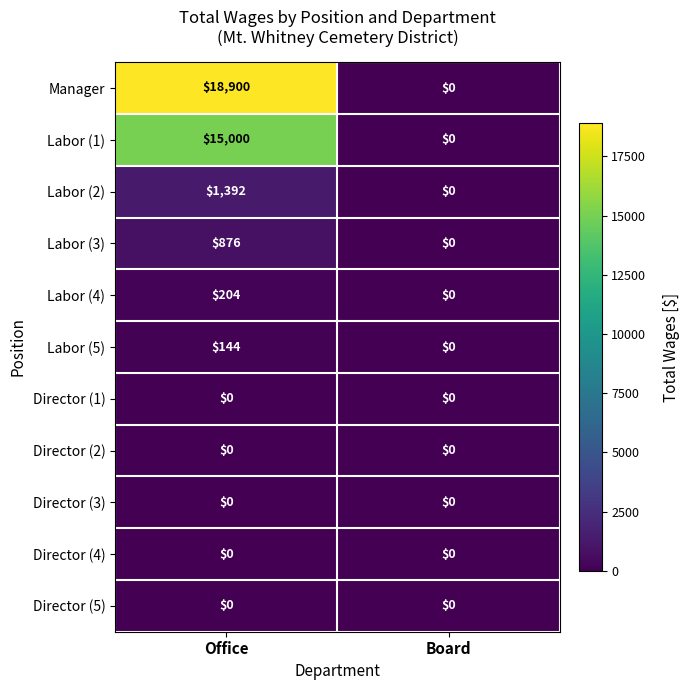

What is the difference between the maximum and minimum values in the Labor (4) series?

204